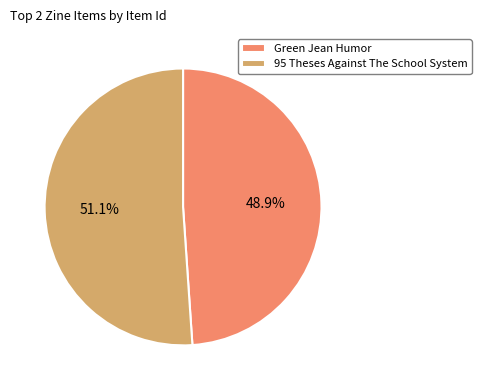

Approximately how many times larger is the value at 95 Theses Against The School System compared to Green Jean Humor?

1.0